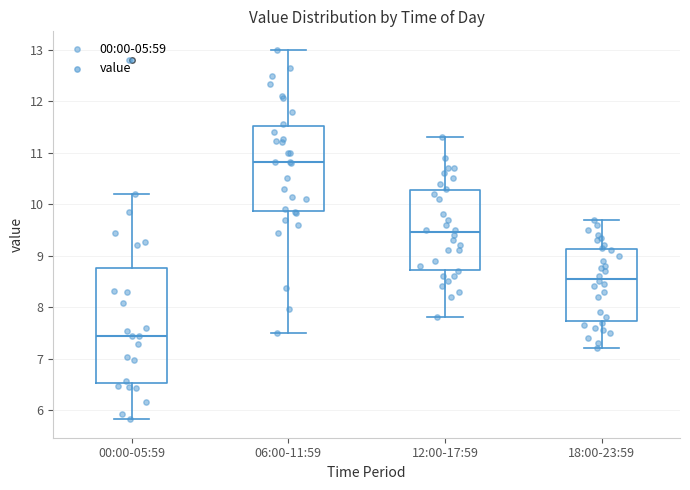

Where is the lower edge of the box for 18:00-23:59 on the y-axis? The values are not printed on the chart, so give them approximately, as read against the axis.

7.7